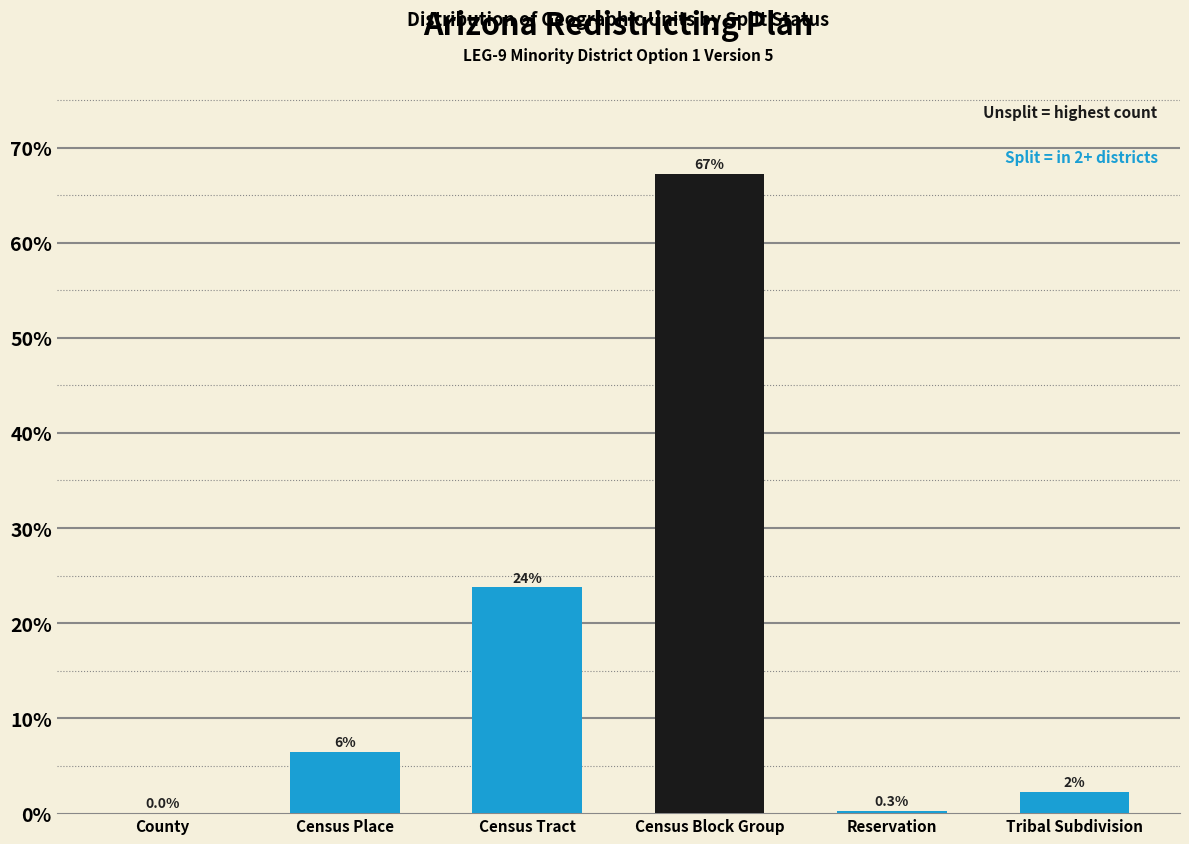

Where is the data nearest to the value 33?

Census Tract